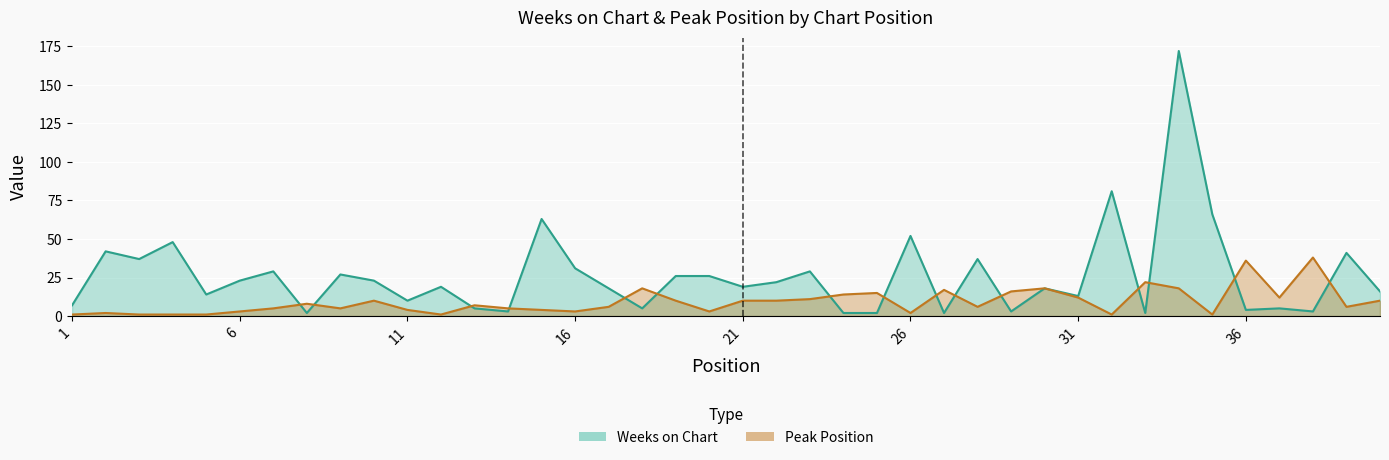

Reading right to left, extract all data points from this chart.

Weeks on Chart: 16	41	3	5	4	66	172	2	81	13	18	3	37	2	52	2	2	29	22	19	26	26	5	18	31	63	3	5	19	10	23	27	2	29	23	14	48	37	42	7
Peak Position: 10	6	38	12	36	1	18	22	1	12	18	16	6	17	2	15	14	11	10	10	3	10	18	6	3	4	5	7	1	4	10	5	8	5	3	1	1	1	2	1